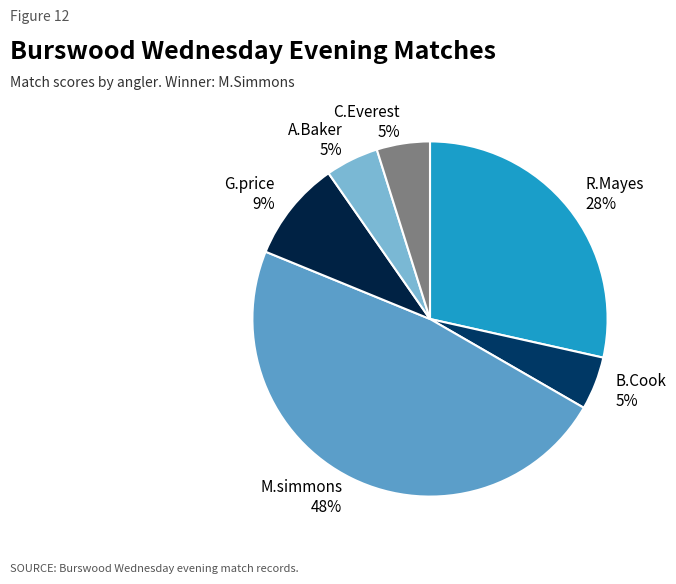

Which has a higher value, G.price 9% or B.Cook 5%?

G.price 9%